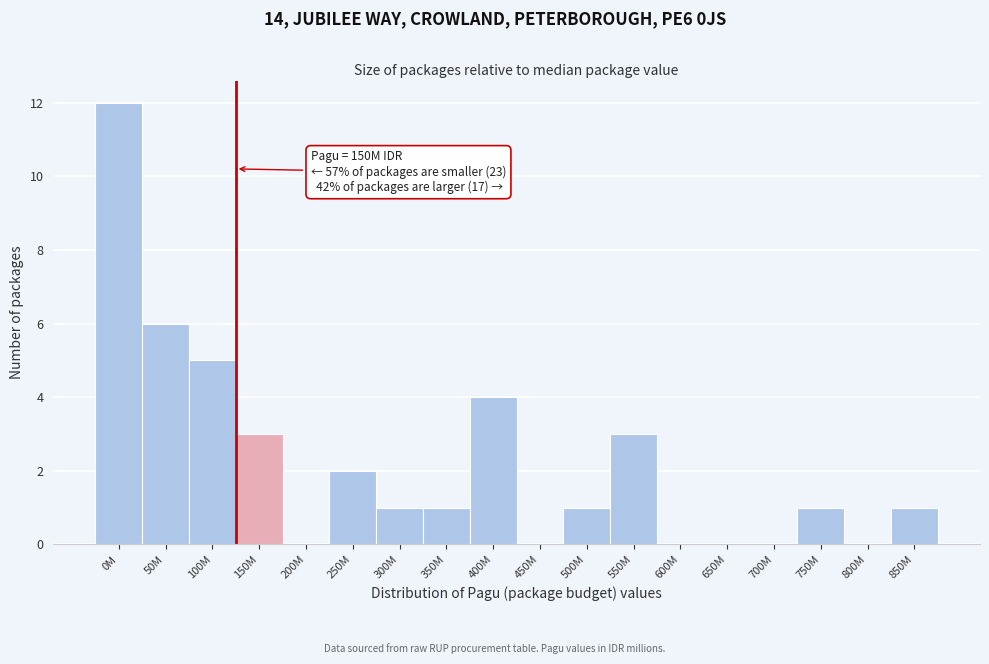

Reading left to right, list all the values displayed in this chart.

0M=12	50M=6	100M=5	150M=3	200M=0	250M=2	300M=1	350M=1	400M=4	450M=0	500M=1	550M=3	600M=0	650M=0	700M=0	750M=1	800M=0	850M=1